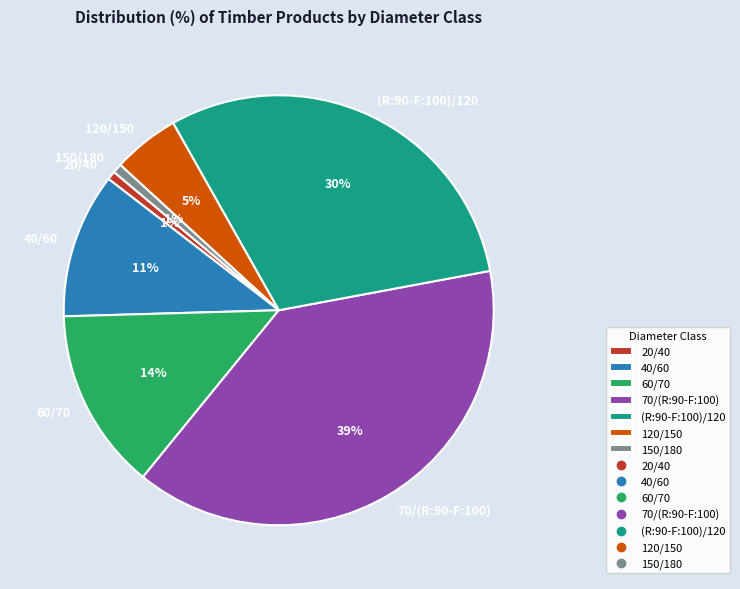

To the nearest percent, what percentage of the pie is (R:90-F:100)/120?

30%